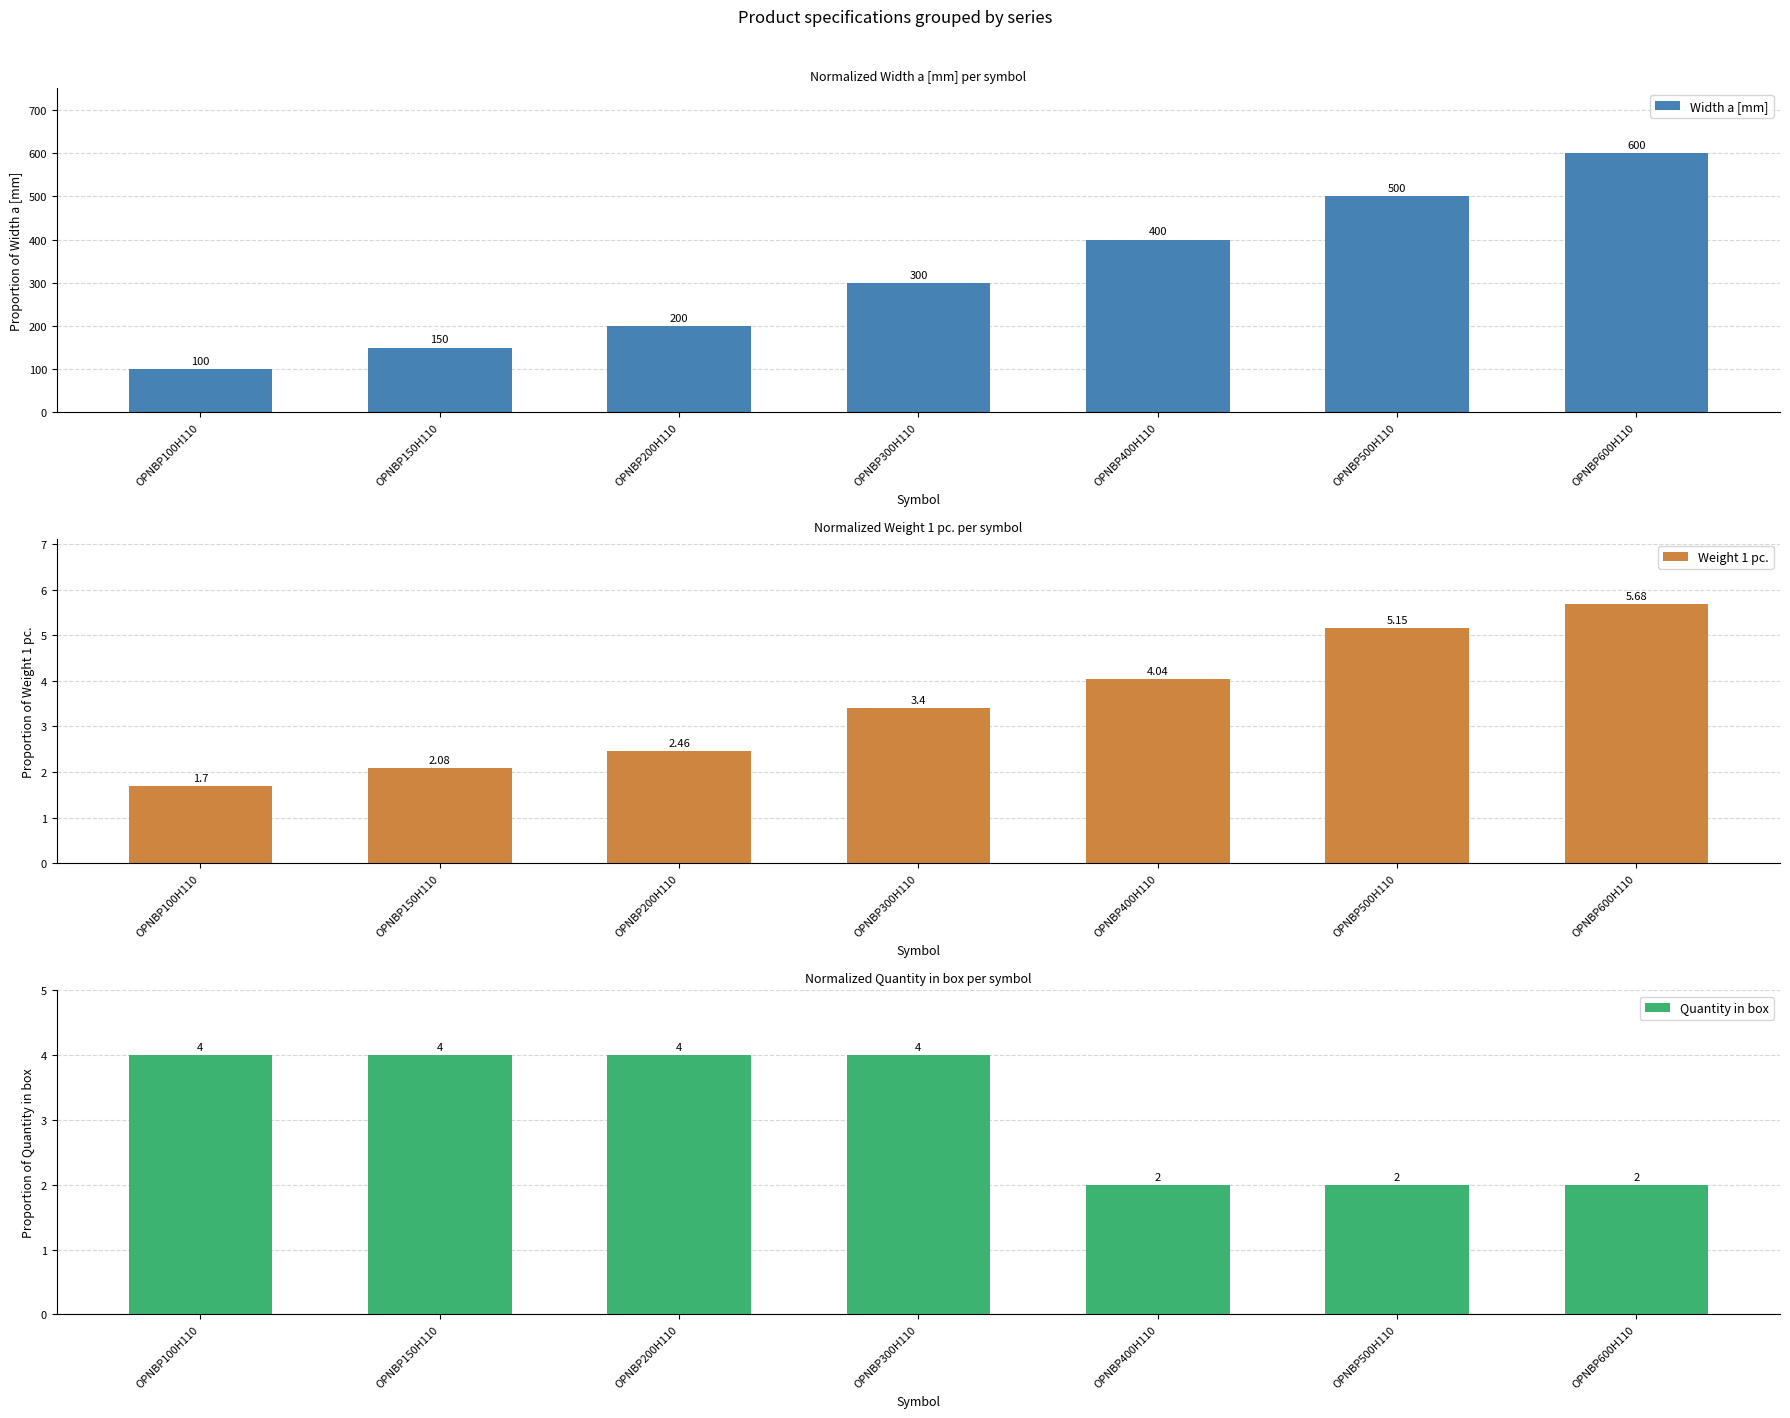

What is the difference between the second highest and second lowest values in the Weight 1 pc. series?

3.1